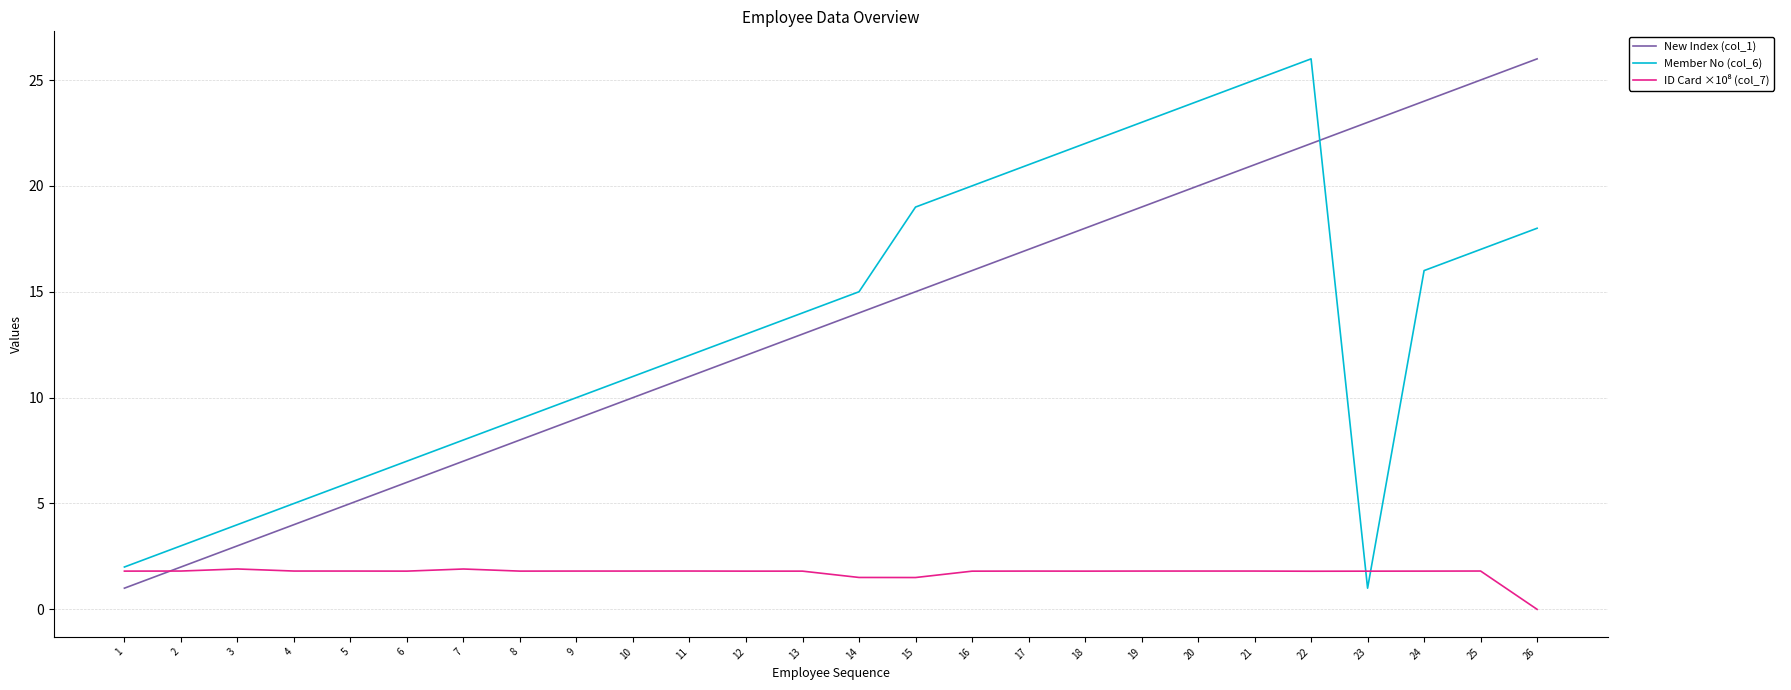

Is this an area chart (filled region under the line)?

No